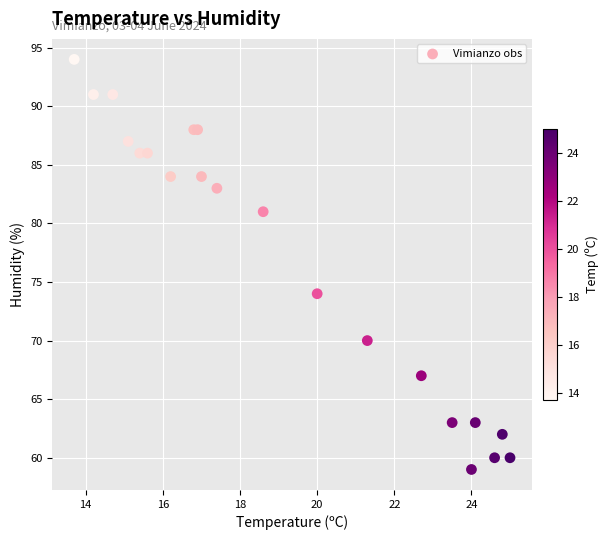

What Y value in the scatter plot is closest to 76?

74